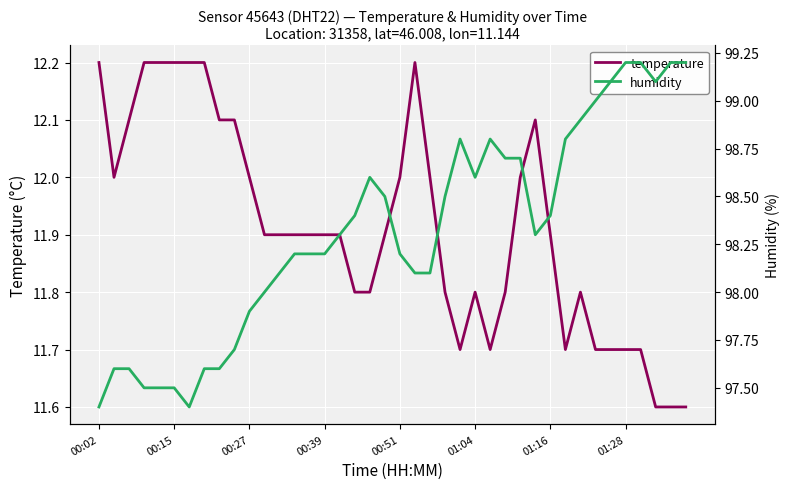

What is the highest value of the humidity series?

99.2